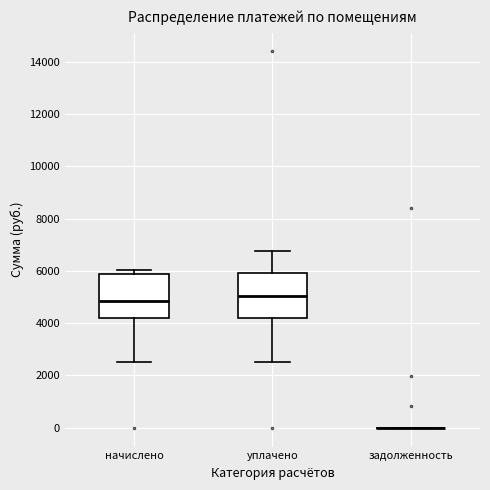

Reading left to right, read every box against the y-axis: the position of its median line, the range the box covers, and the ends of its whiskers. The values are not printed on the chart, so give them approximately, as read against the axis.

начислено: median 4800, box 4200 to 5800, whiskers 2600 to 6000
уплачено: median 5000, box 4200 to 6000, whiskers 2600 to 6800
задолженность: box collapsed to a line at 0, whiskers 0 to 0